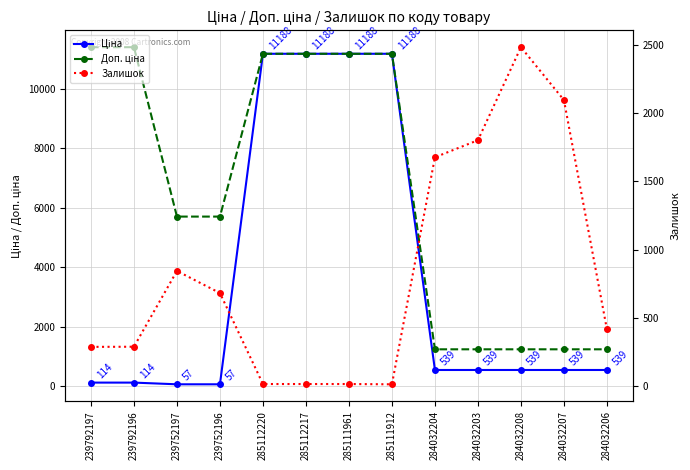

What is the value of the Ціна point at the 12th from the left?

539.0